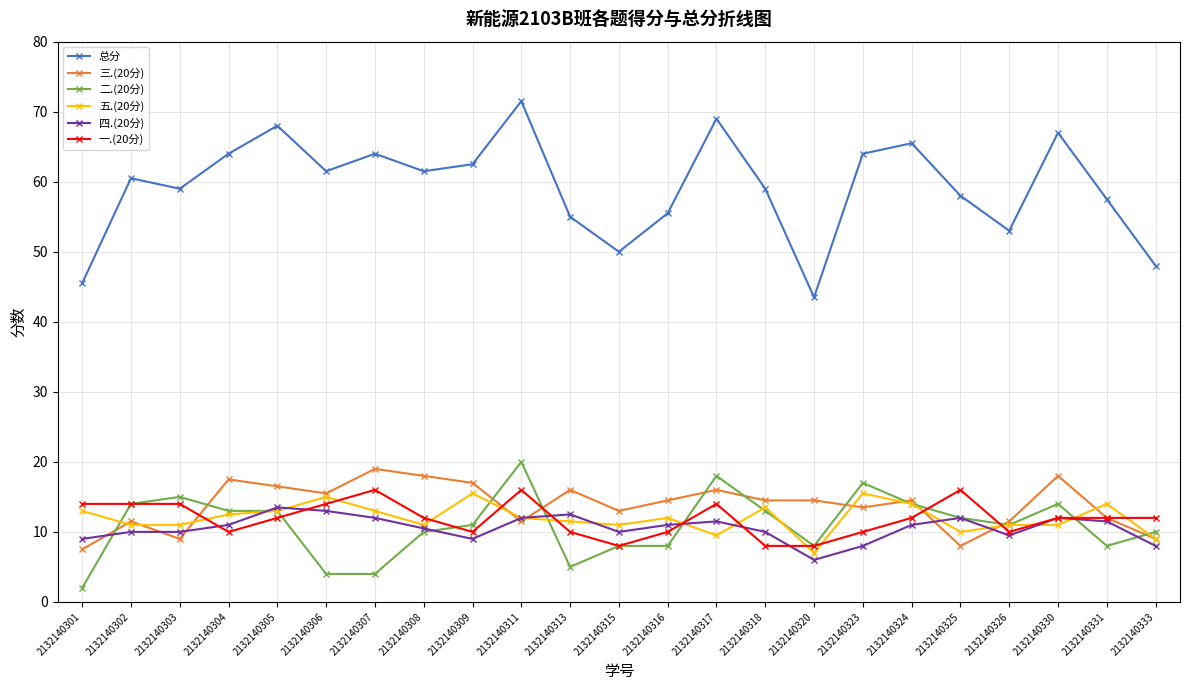

What is the sum of all 二.(20分) values?

252.0